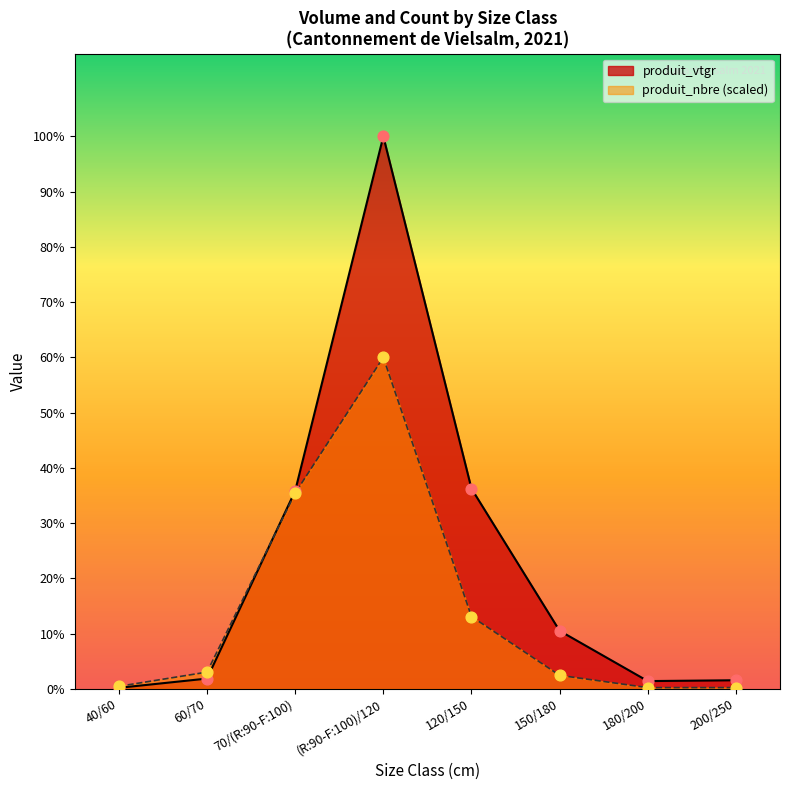

Which series reaches the minimum Y coordinate?

produit_nbre